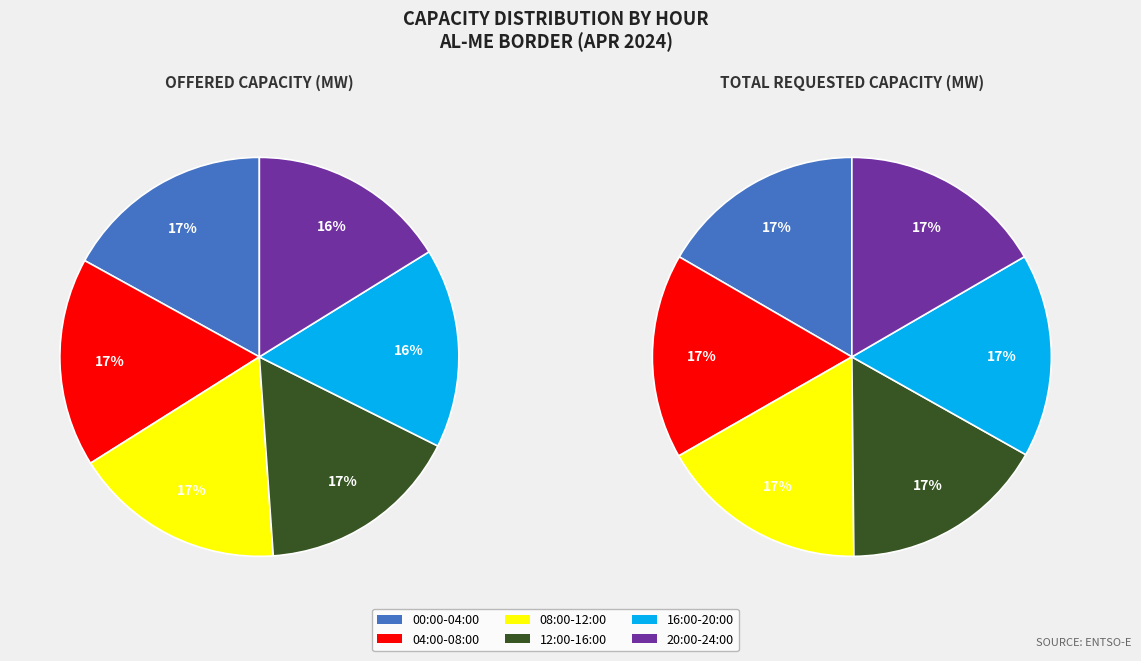

Does any single category account for the majority?

No